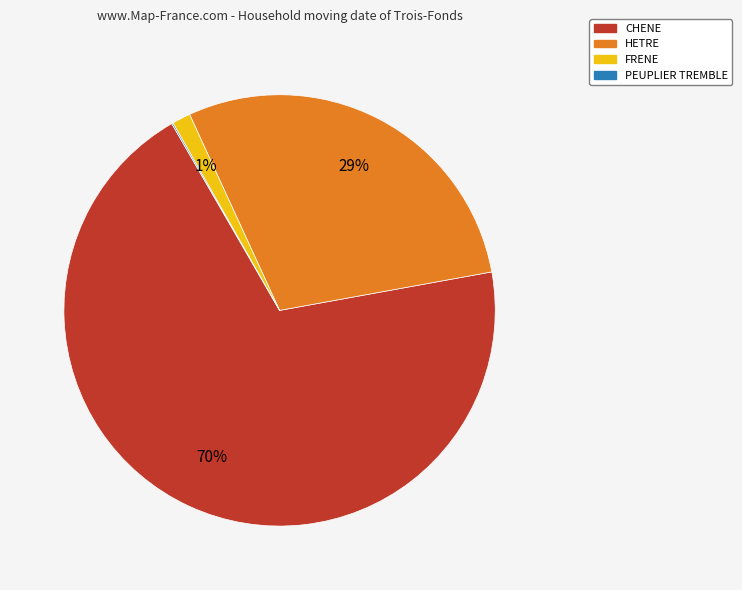

Which has a higher value, CHENE or FRENE?

CHENE